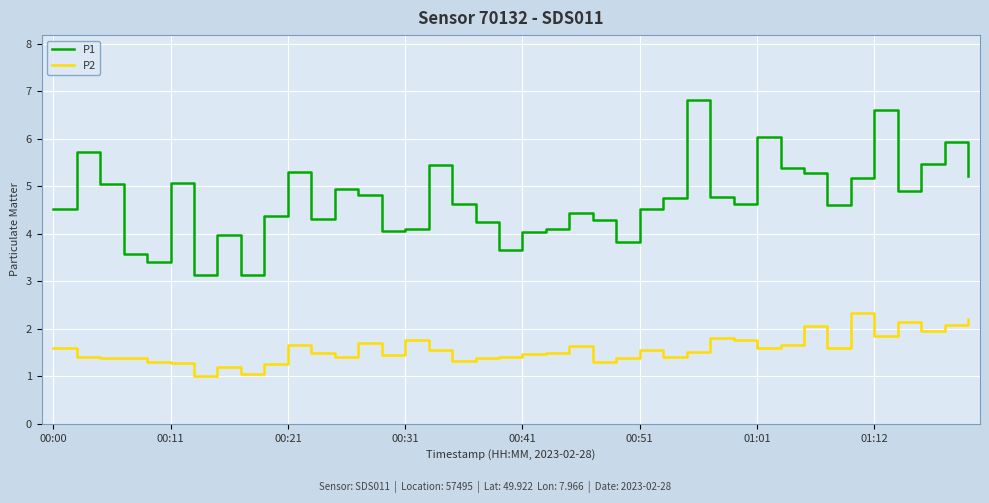

Rank the series by their average value, from highest to lowest.

P1, P2